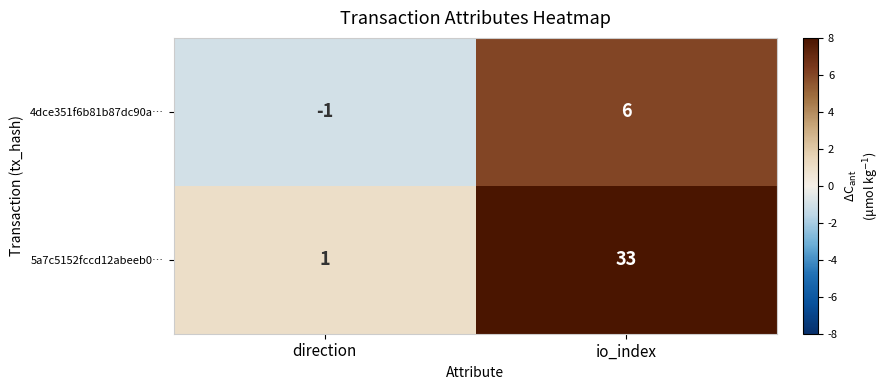

What is the spread (max minus min) of values at direction?

2